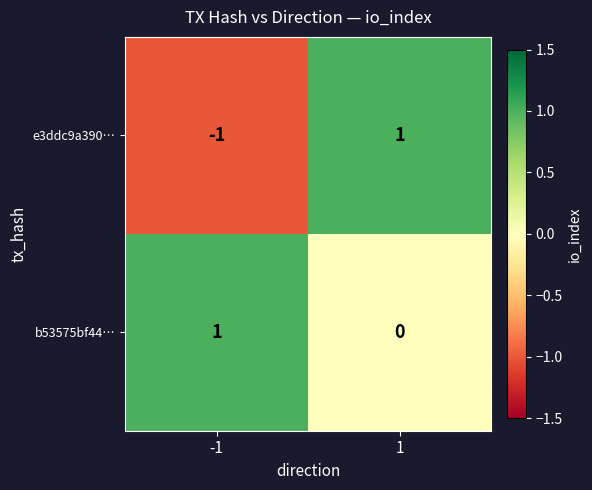

How many values in the e3ddc9a390… series are below 1?

1